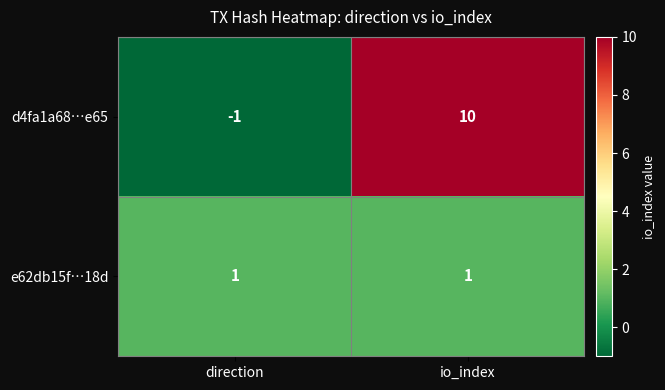

Reading right to left, what are all the values shown in this chart?

d4fa1a68…e65: io_index=10	direction=-1
e62db15f…18d: io_index=1	direction=1